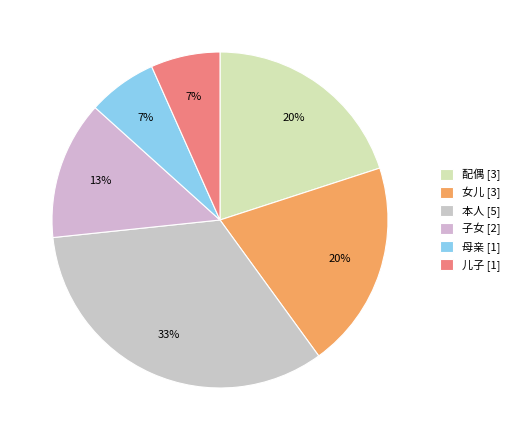

Is there any slice that represents more than half of the pie?

No